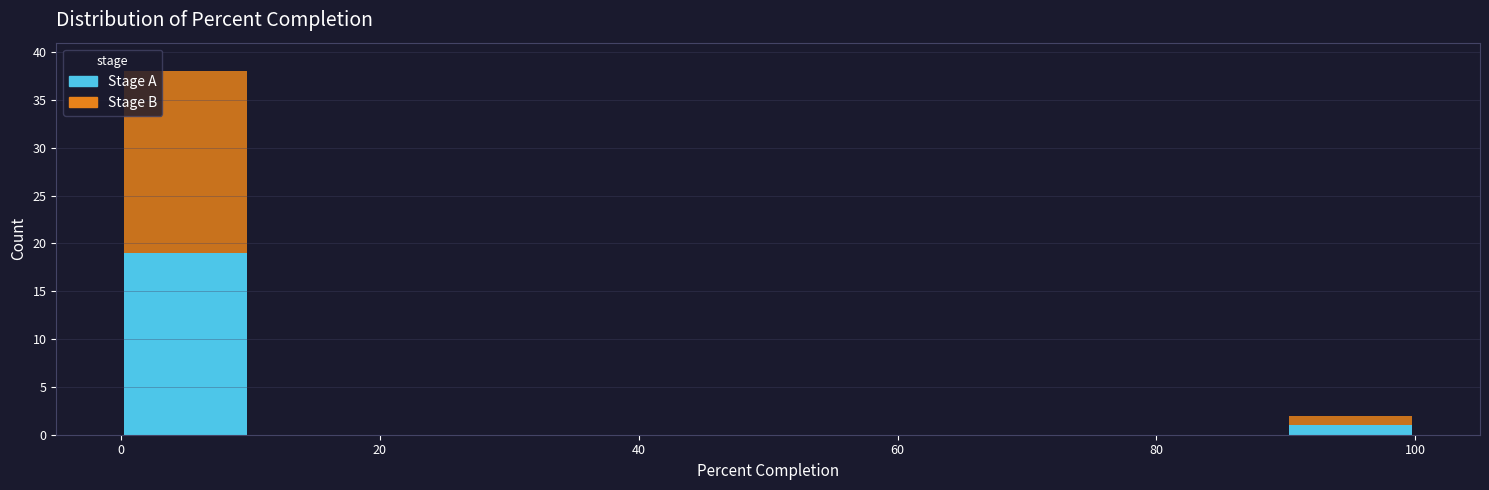

Which range on the x-axis has the tallest stacked bar (by total height)?

0 to 10